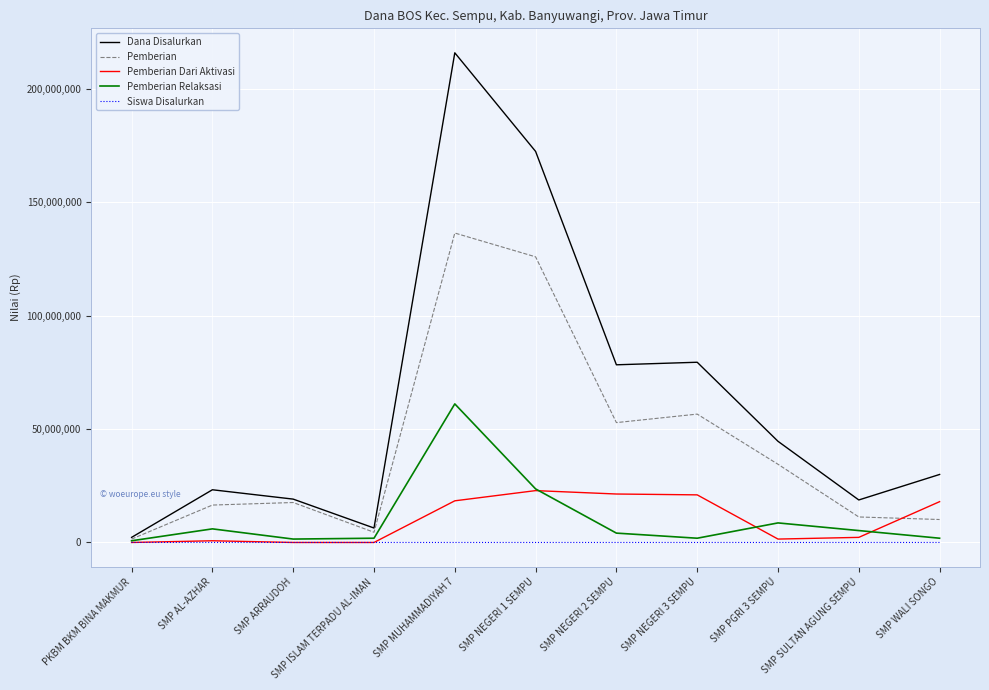

List the series in order of their peak value, lowest first.

Siswa Disalurkan, Pemberian Dari Aktivasi, Pemberian Relaksasi, Pemberian, Dana Disalurkan